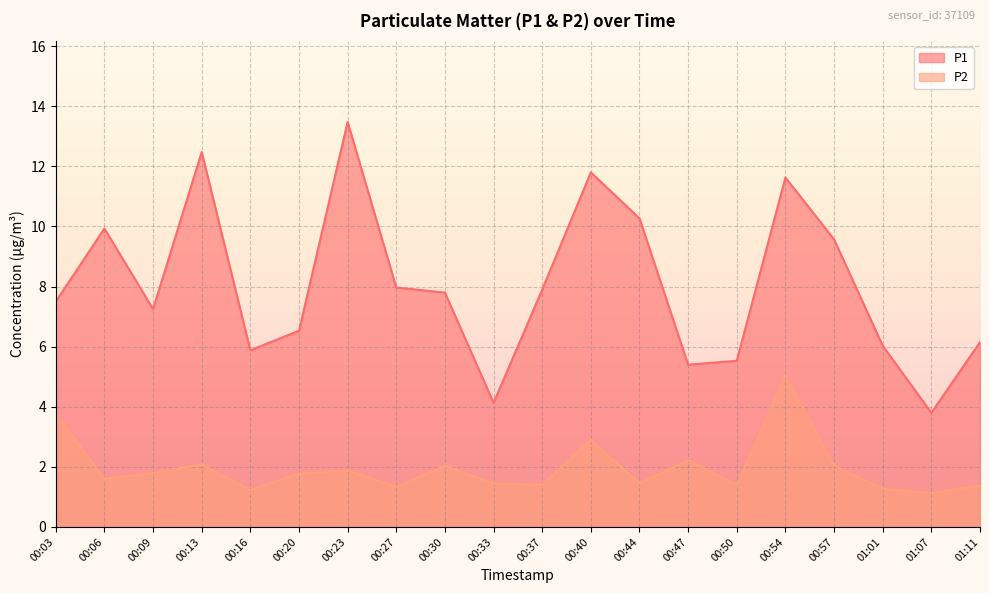

Read the P2 value at 00:03.

3.8